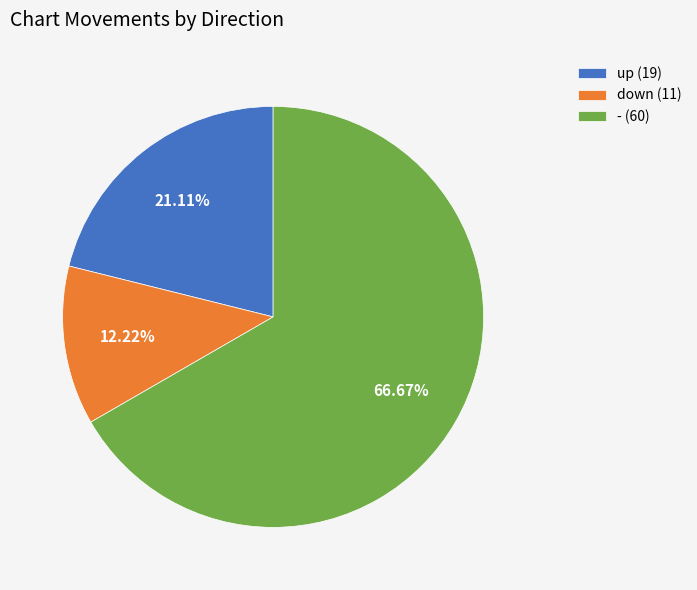

To the nearest percent, what is the difference between the largest and smallest slice percentages?

54%